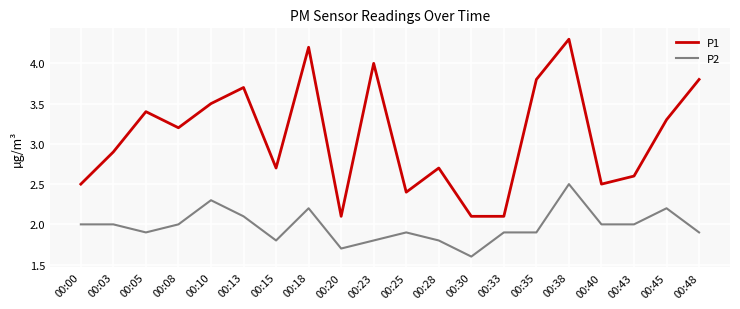

Where is P1 nearest to the value 3?

00:03